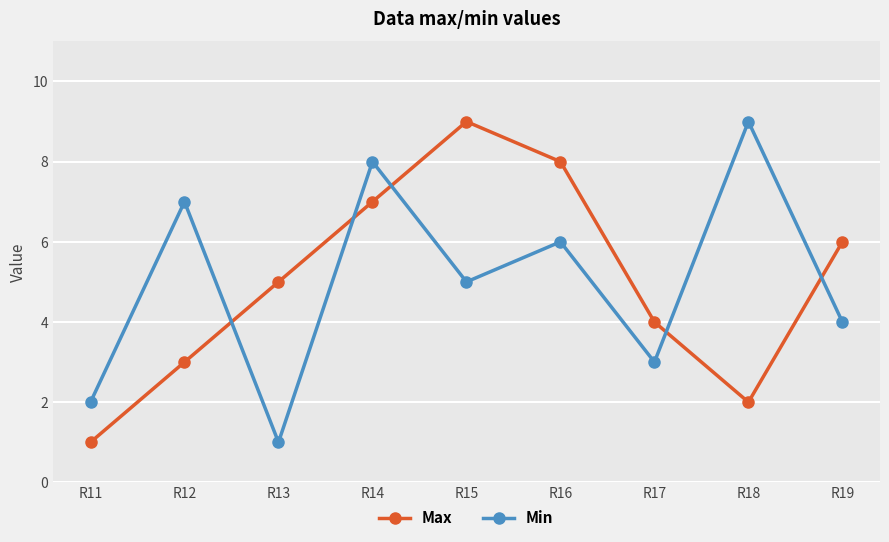

Where does the Min series first go above 5?

R12